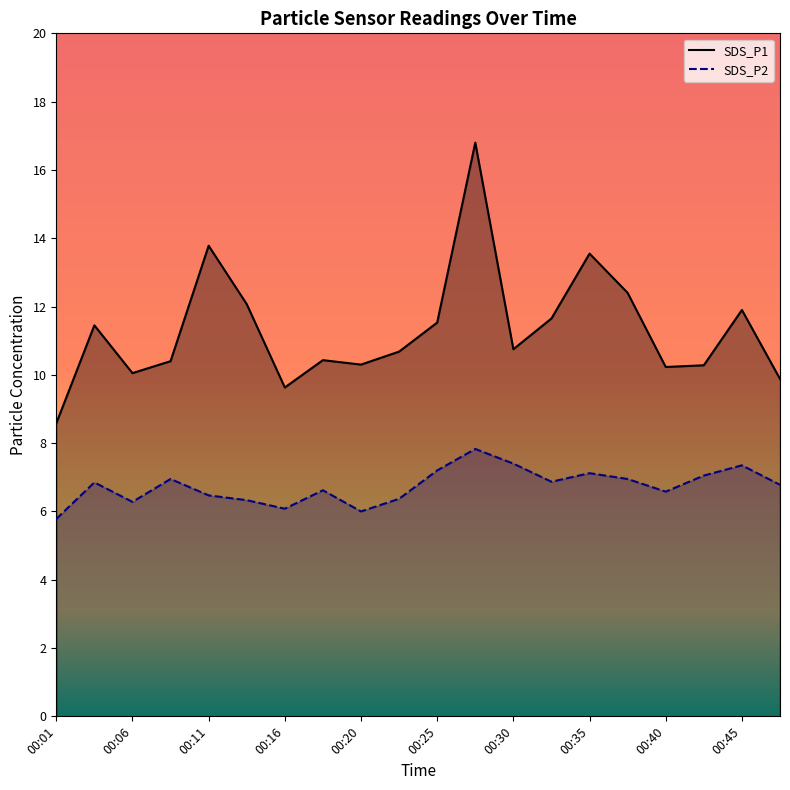

What is the difference between the maximum and minimum values in the SDS_P2 series?

2.0